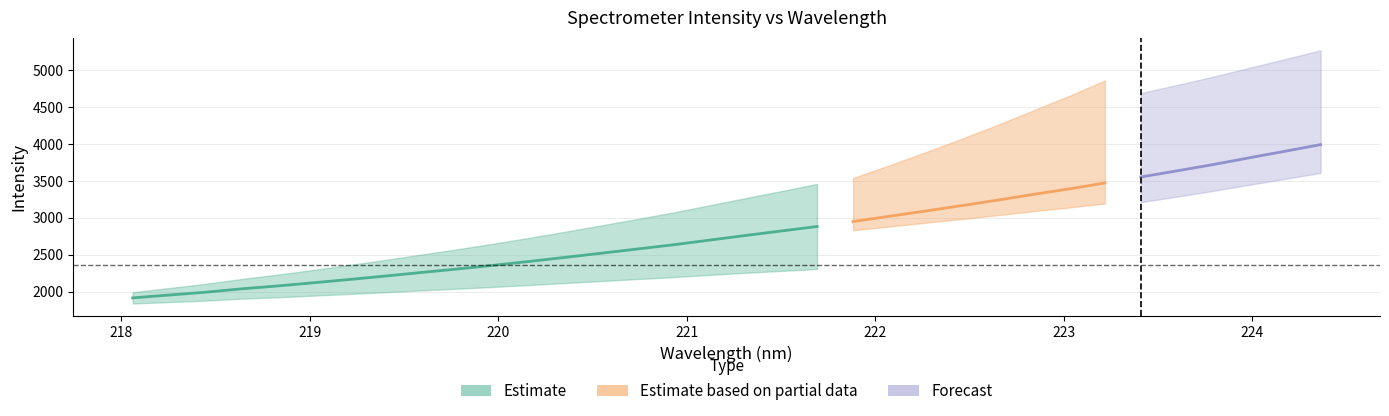

What is the difference between the maximum and second lowest values?

2039.0